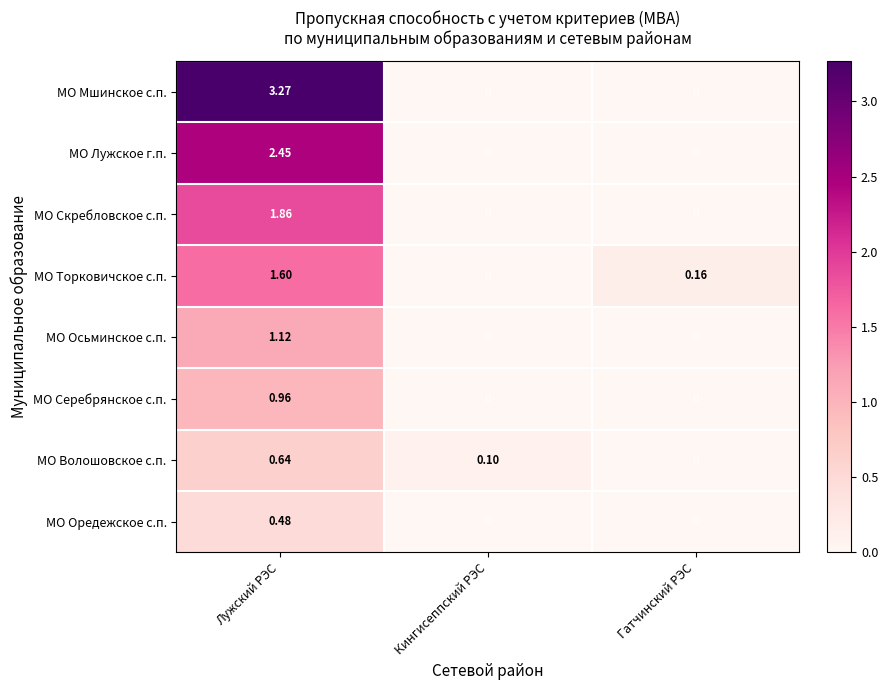

Which series has the widest spread of values?

МО Мшинское с.п.